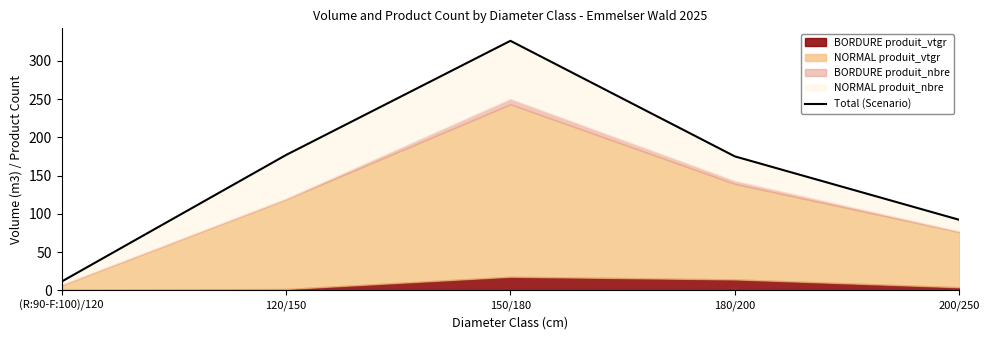

What position from the right is 120/150?

4